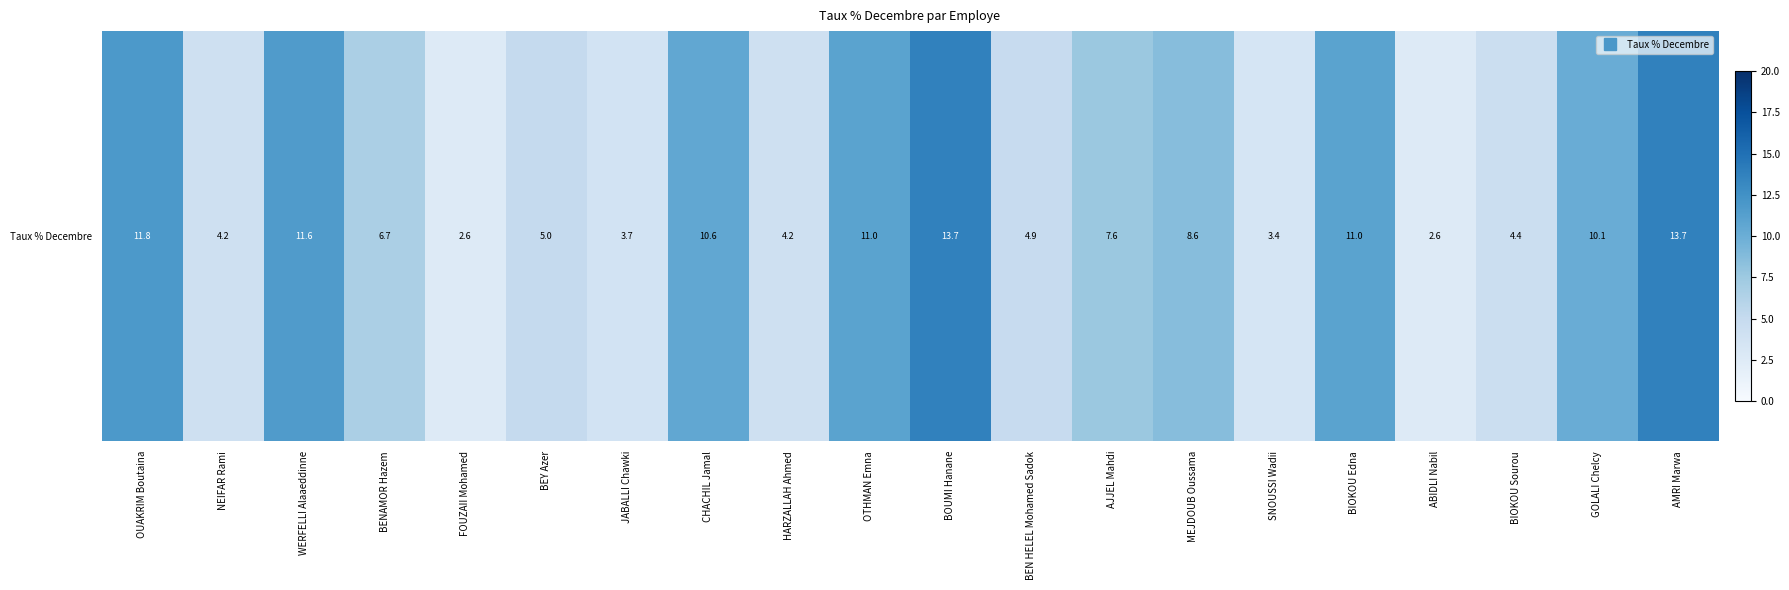

What is the change in value from HARZALLAH Ahmed to BEN HELEL Mohamed Sadok?

+0.7